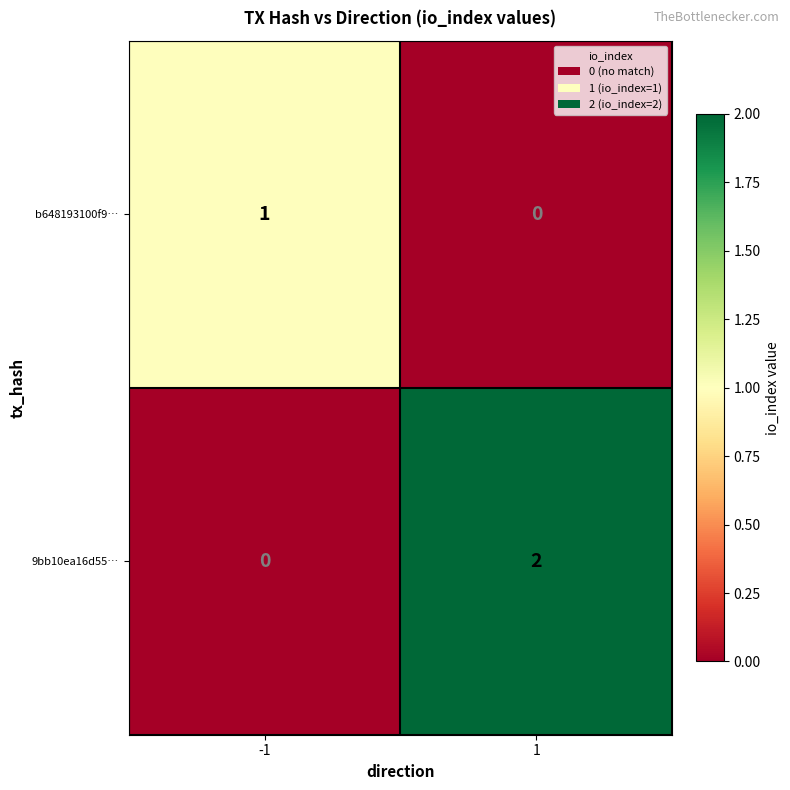

Which series has the widest spread of values?

9bb10ea16d55…